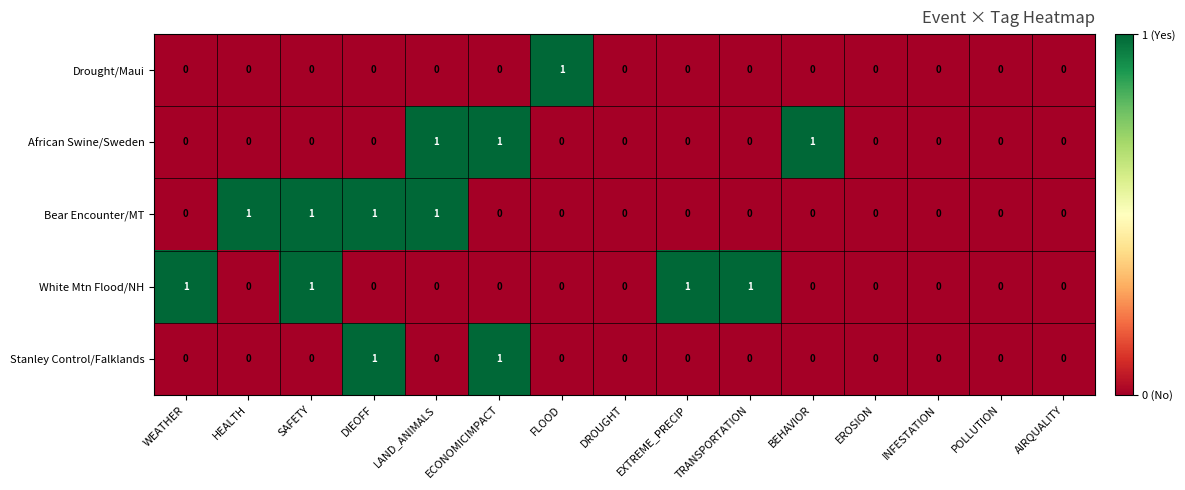

The Stanley Control/Falklands series shows -1 at TRANSPORTATION. True or false?

False